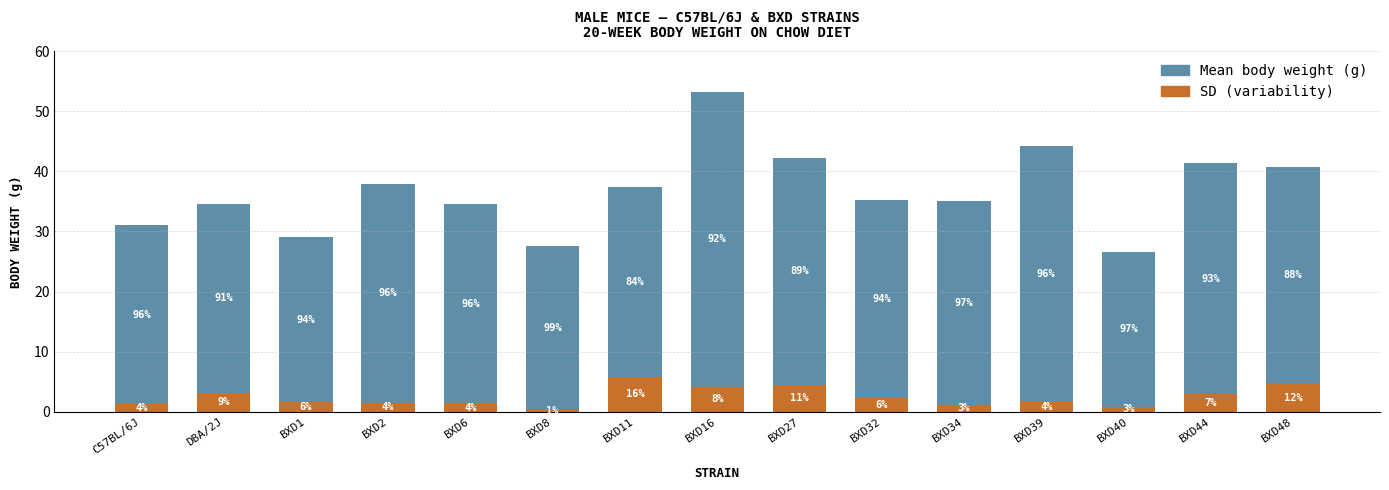

Are the bars horizontal?

No